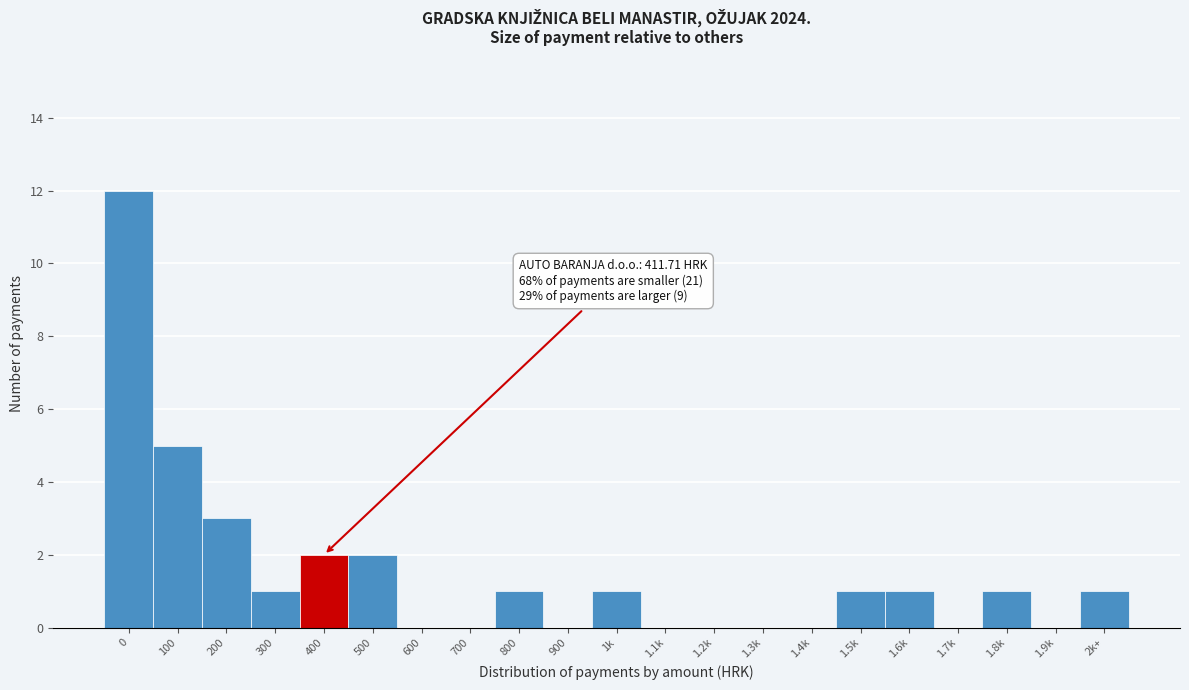

Reading left to right, extract all data points from this chart.

0=12	100=5	200=3	300=1	400=2	500=2	600=0	700=0	800=1	900=0	1k=1	1.1k=0	1.2k=0	1.3k=0	1.4k=0	1.5k=1	1.6k=1	1.7k=0	1.8k=1	1.9k=0	2k+=1